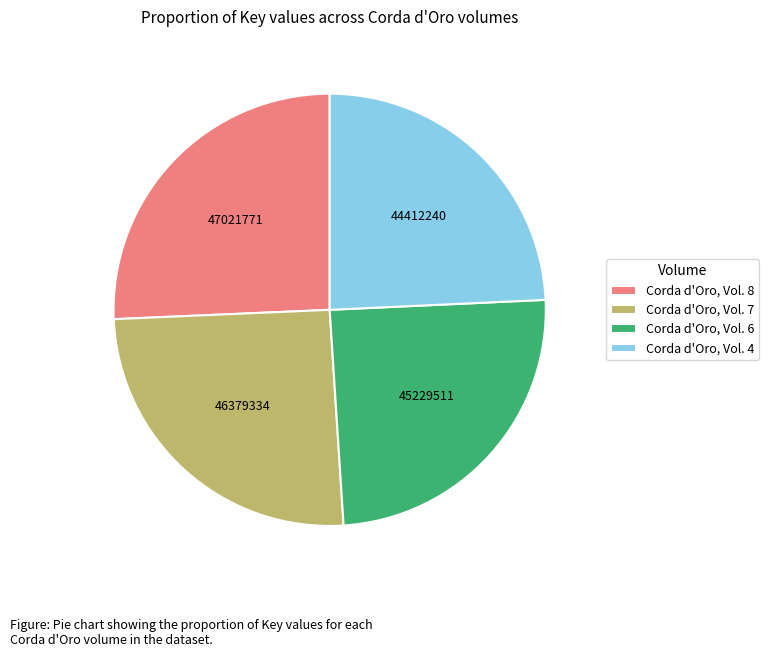

How many segments does this pie chart have?

4